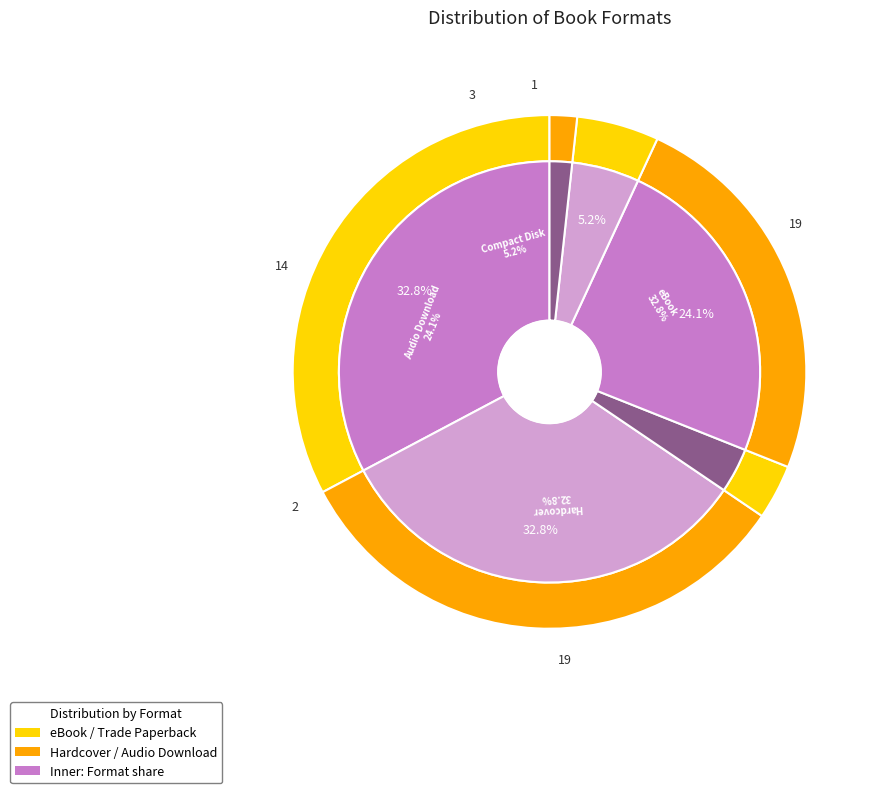

Approximately how many times larger is the value at Trade Paperback compared to Hardcover?

0.1